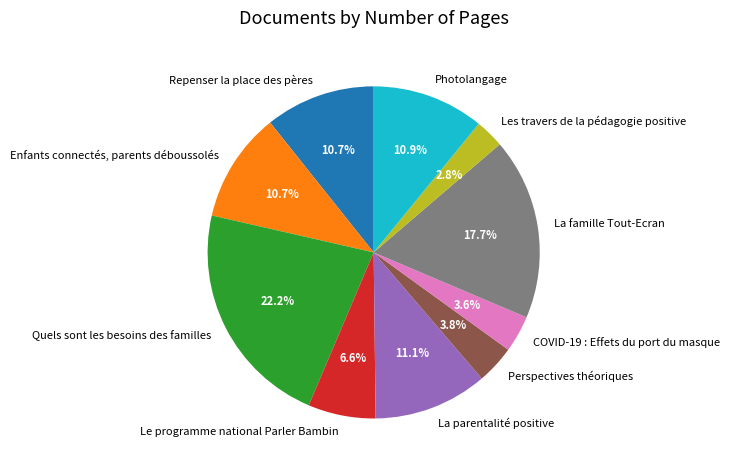

Is Photolangage the majority of the pie?

No